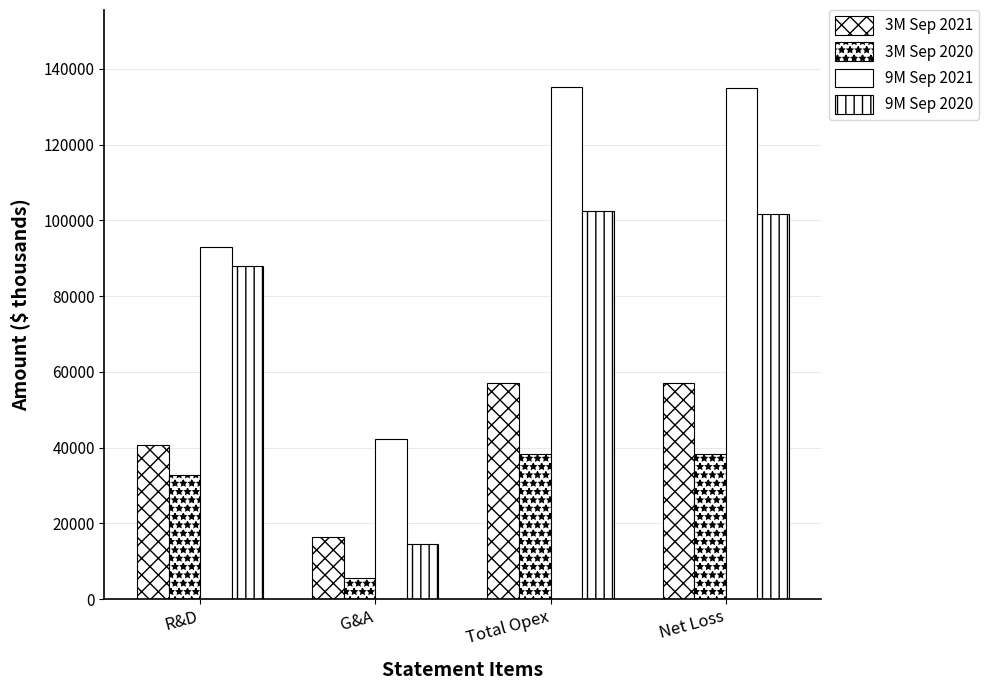

What is the sum of the 3M Sep 2021 values at R&D and Total Opex?

97682